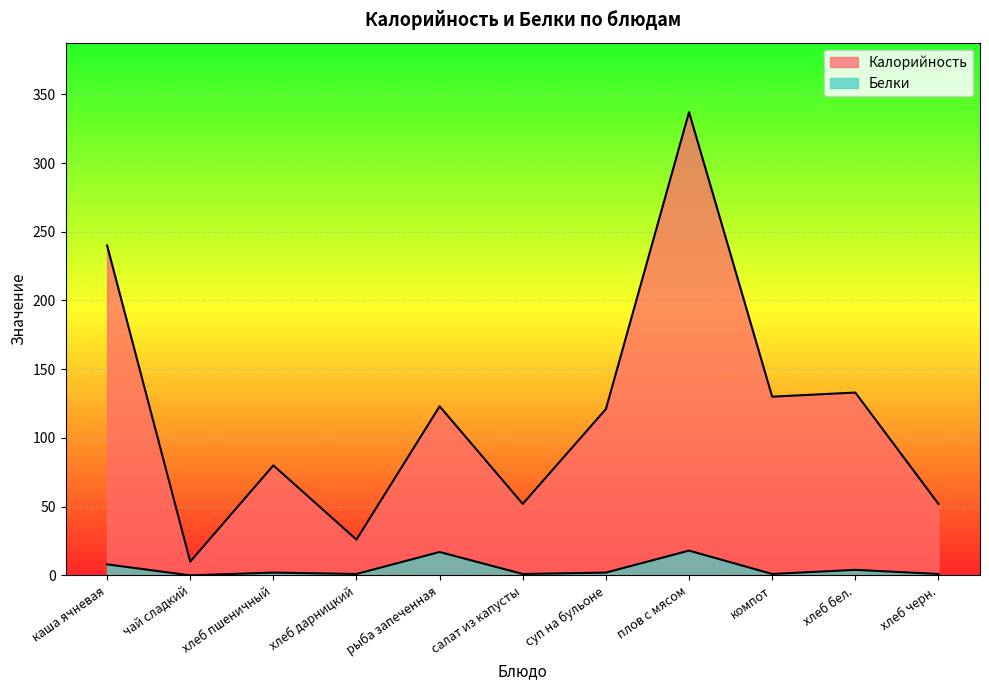

At which label does Калорийность reach its minimum?

чай сладкий